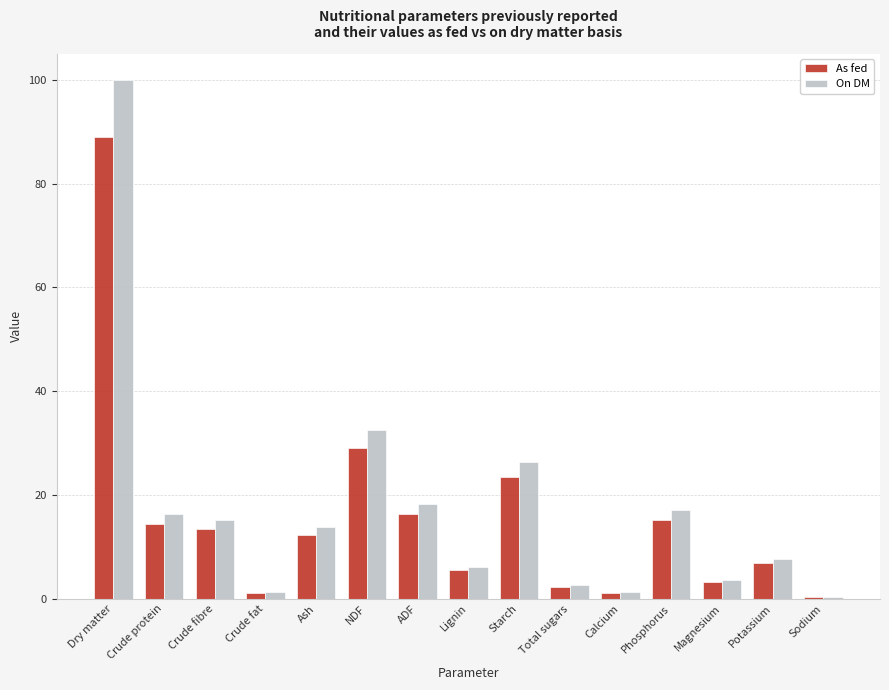

True or false: On DM has a value of 25.3 at ADF.

False